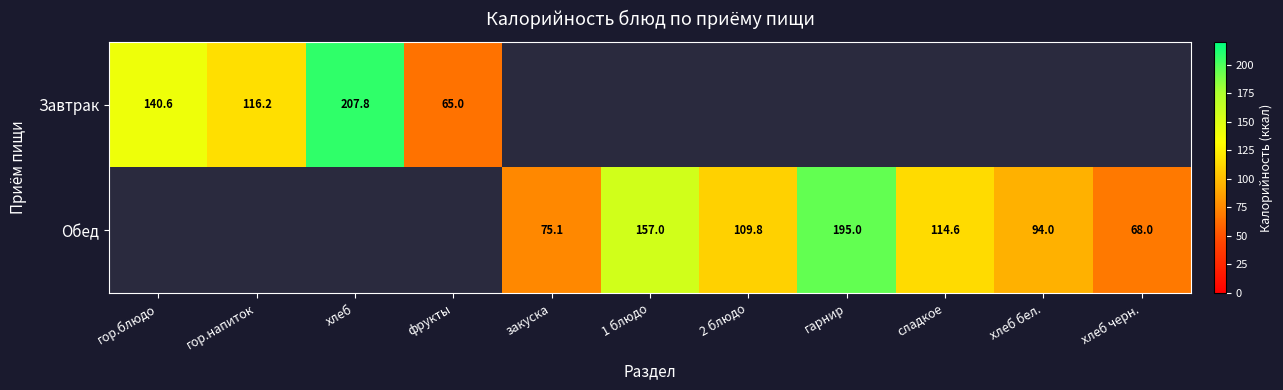

True or false: Завтрак has a value of 90.0 at фрукты.

False